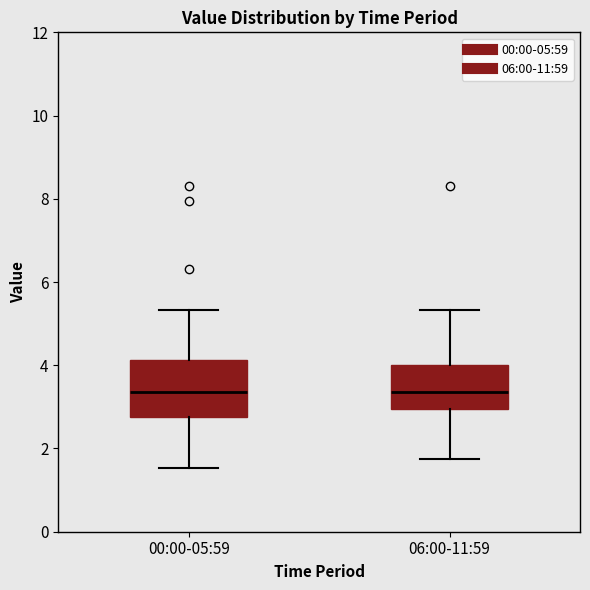

Reading left to right, read every box against the y-axis: the position of its median line, the range the box covers, and the ends of its whiskers. The values are not printed on the chart, so give them approximately, as read against the axis.

00:00-05:59: median 3.4, box 2.8 to 4.2, whiskers 1.6 to 5.4
06:00-11:59: median 3.4, box 3.0 to 4.0, whiskers 1.8 to 5.4